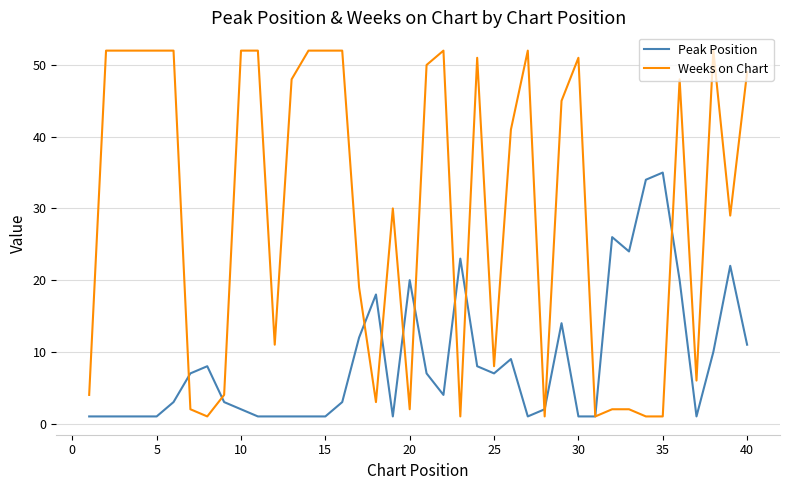

How many lines are shown in the chart?

2